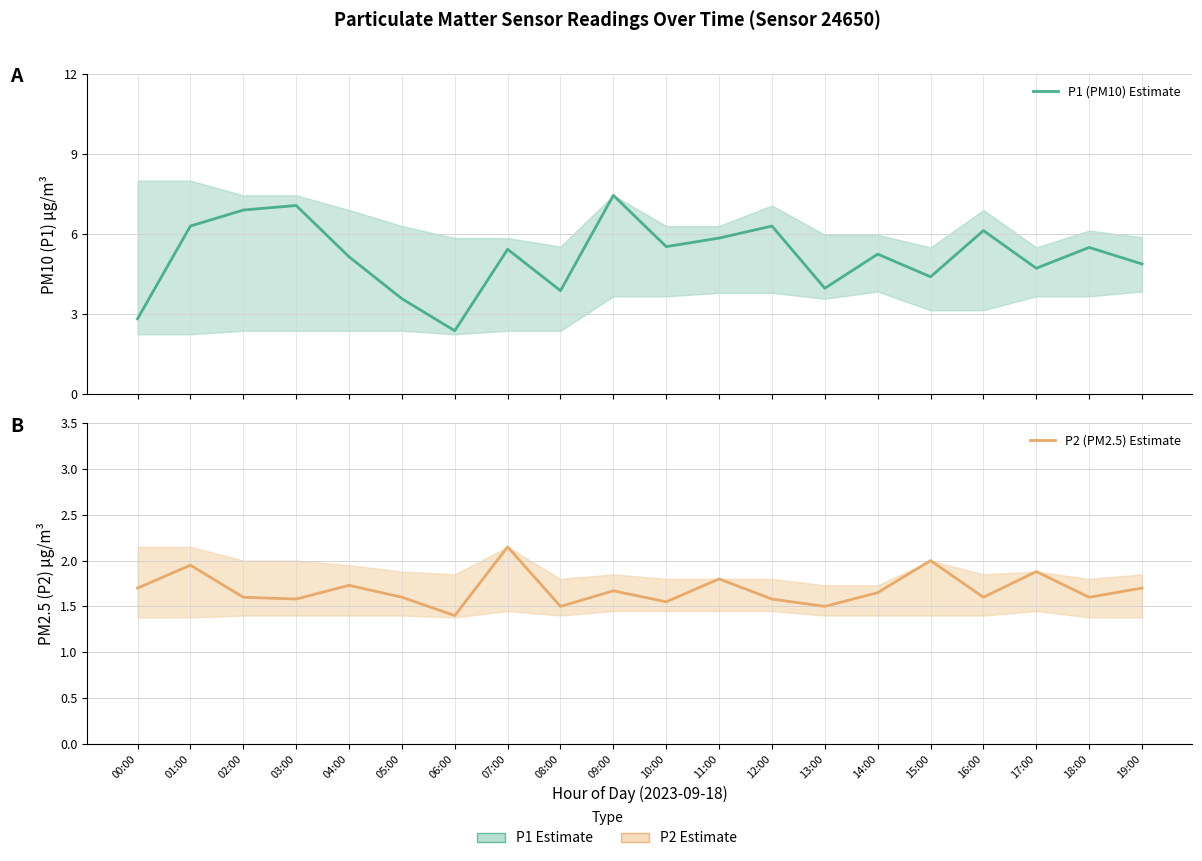

At which label is P2 (PM2.5) Estimate based on partial data closest to 1?

06:00